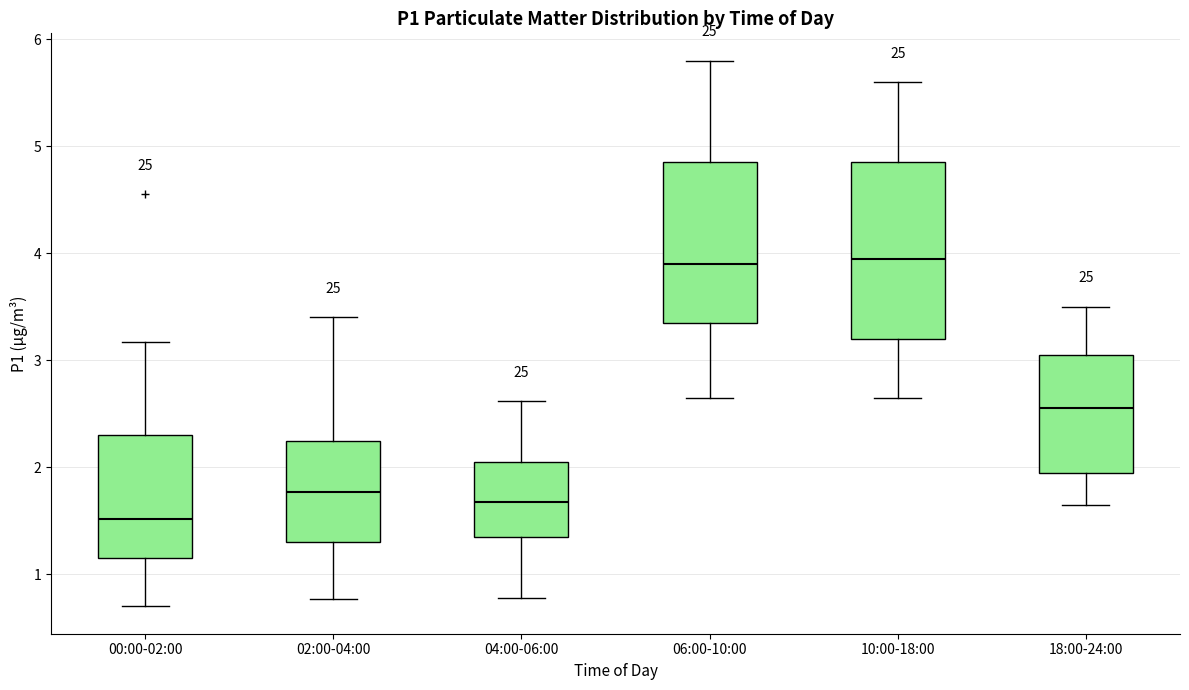

Reading left to right, read every box against the y-axis: the position of its median line, the range the box covers, and the ends of its whiskers. The values are not printed on the chart, so give them approximately, as read against the axis.

00:00-02:00: median 1.5, box 1.2 to 2.3, whiskers 0.7 to 3.2
02:00-04:00: median 1.8, box 1.3 to 2.3, whiskers 0.8 to 3.4
04:00-06:00: median 1.7, box 1.4 to 2.1, whiskers 0.8 to 2.6
06:00-10:00: median 3.9, box 3.4 to 4.9, whiskers 2.7 to 5.8
10:00-18:00: median 4.0, box 3.2 to 4.9, whiskers 2.7 to 5.6
18:00-24:00: median 2.6, box 2.0 to 3.1, whiskers 1.7 to 3.5